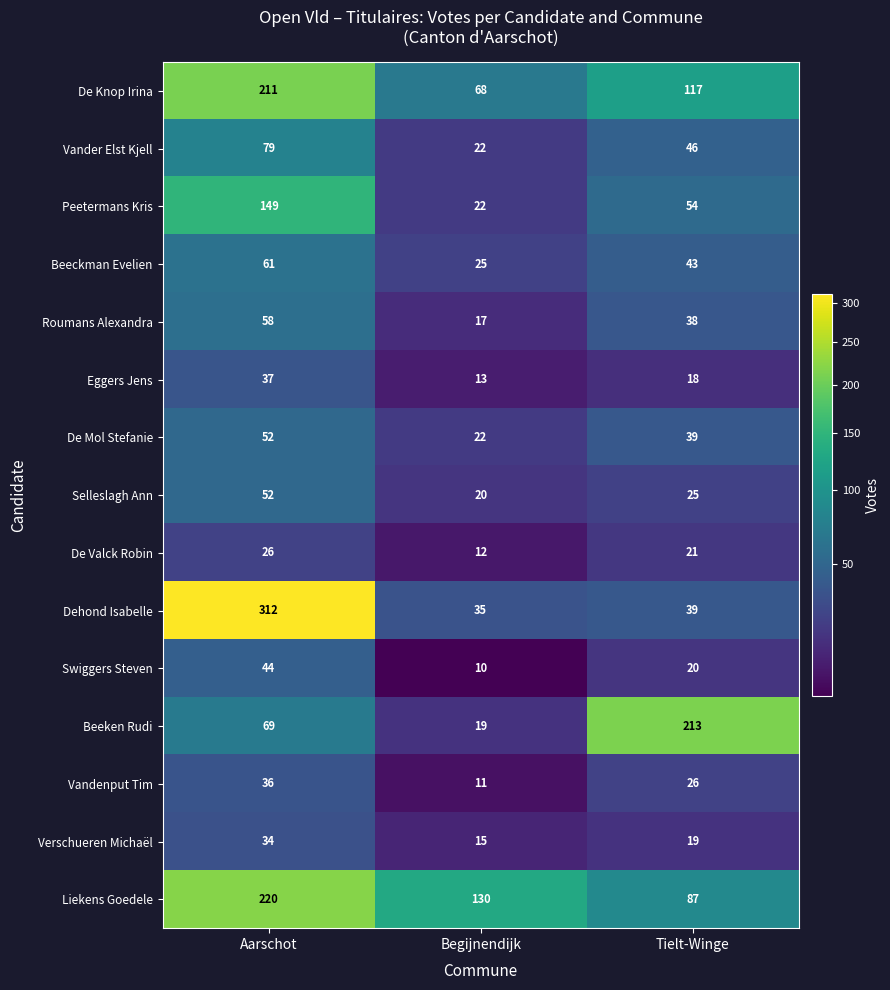

How many Eggers Jens values are between 13 and 37?

3